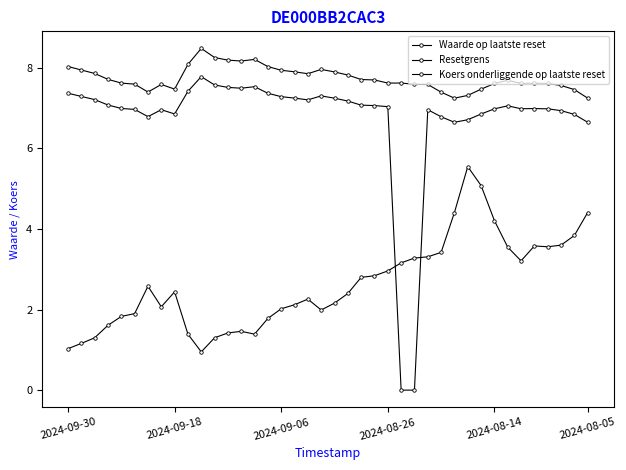

Where is Koers onderliggende op laatste reset nearest to the value 3?

25